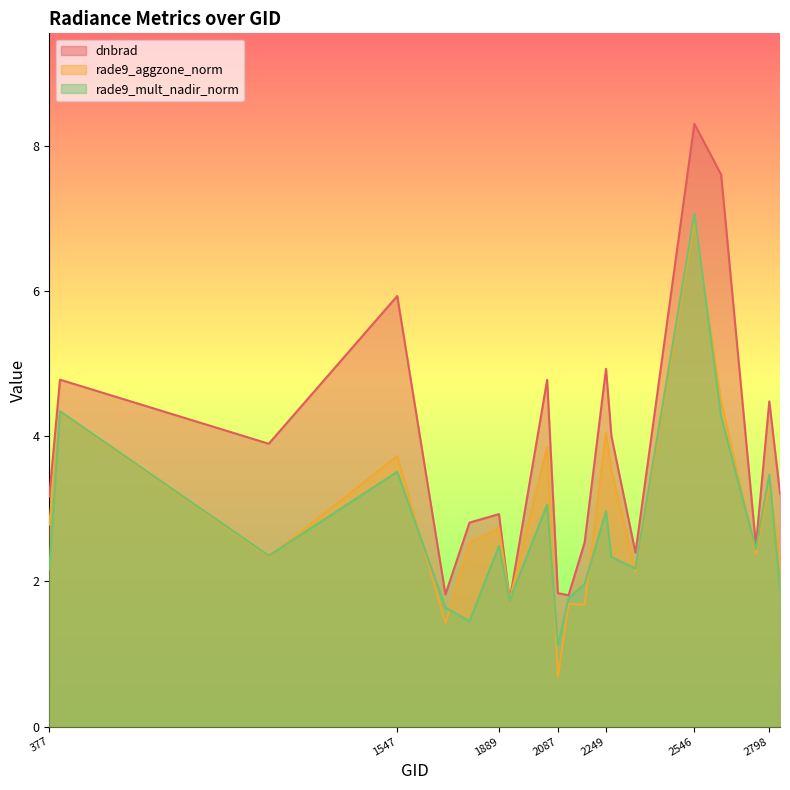

What is the total value across all series at 2636?

16.3